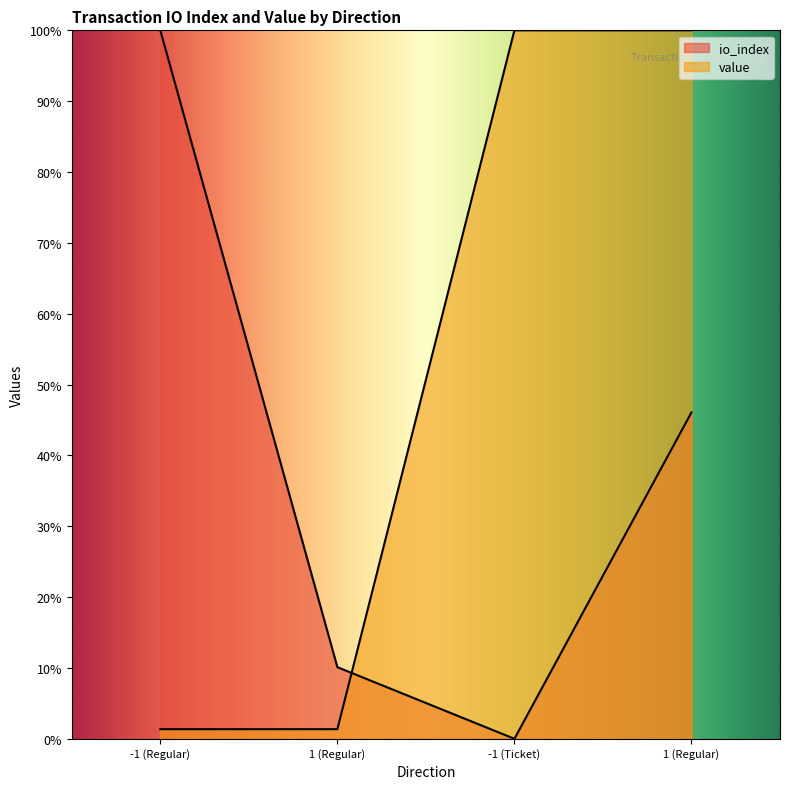

Which series has the largest total across all categories?

value